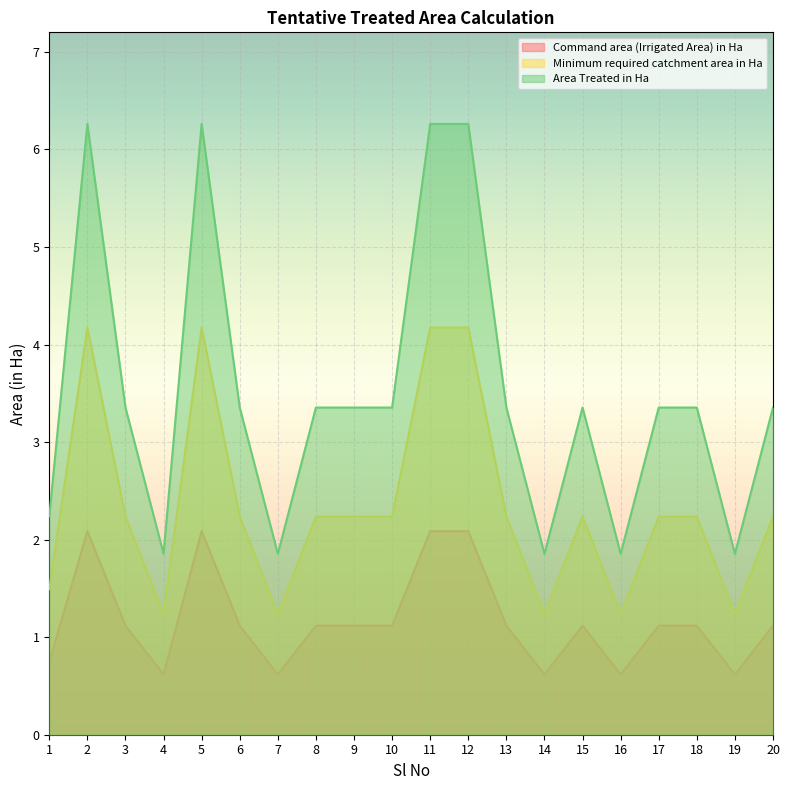

Where does the Command area (Irrigated Area) in Ha series first go above 1?

2